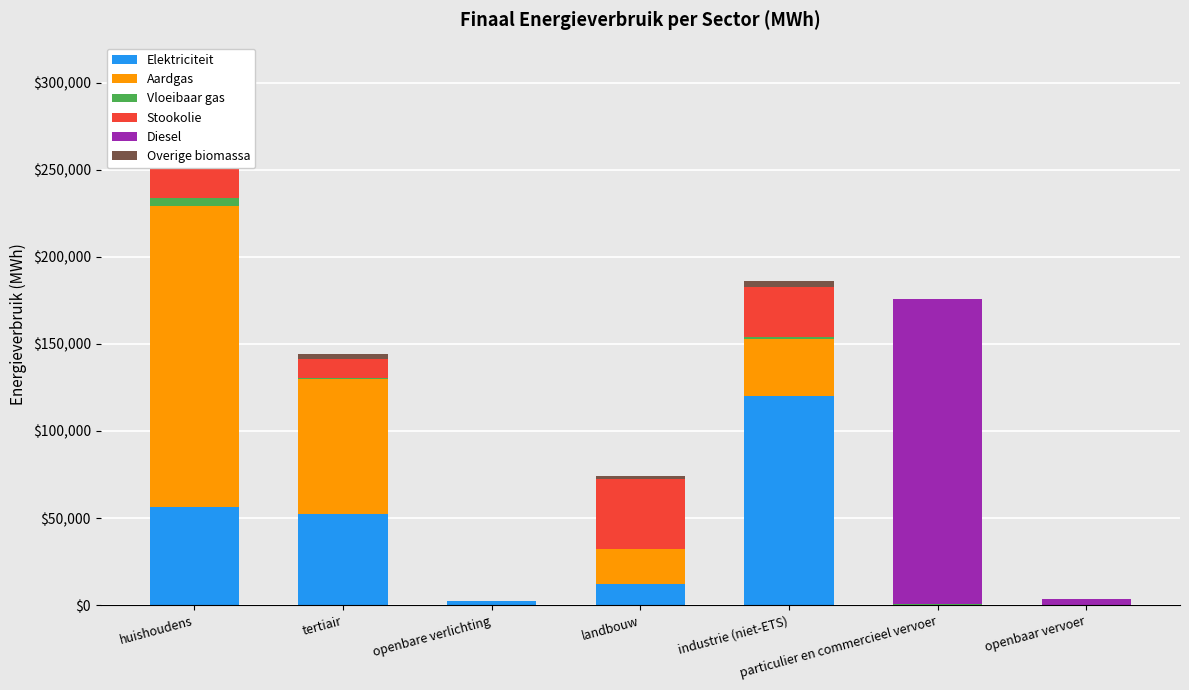

At which label does Aardgas reach its minimum?

openbare verlichting